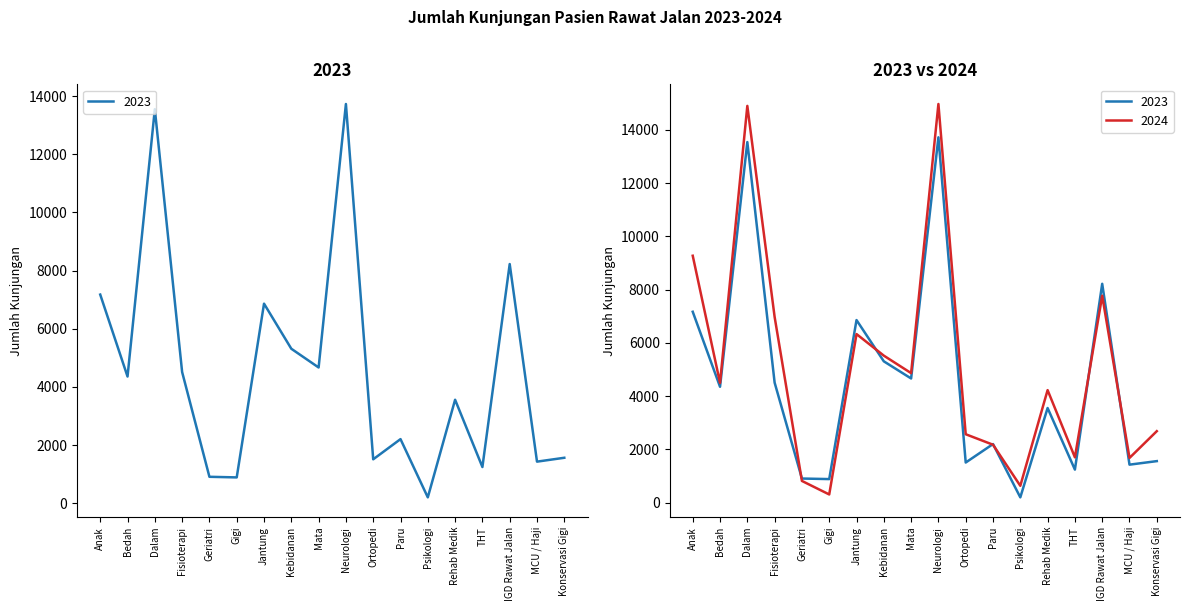

At which category is the sum across all series the highest?

Neurologi